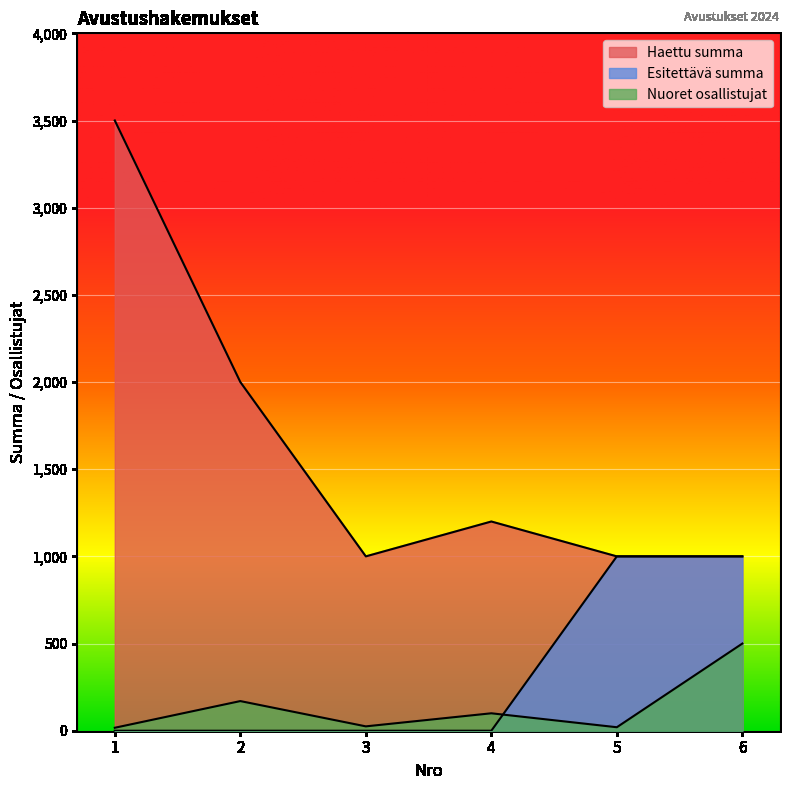

True or false: Haettu summa has a value of 1423 at 3.

False